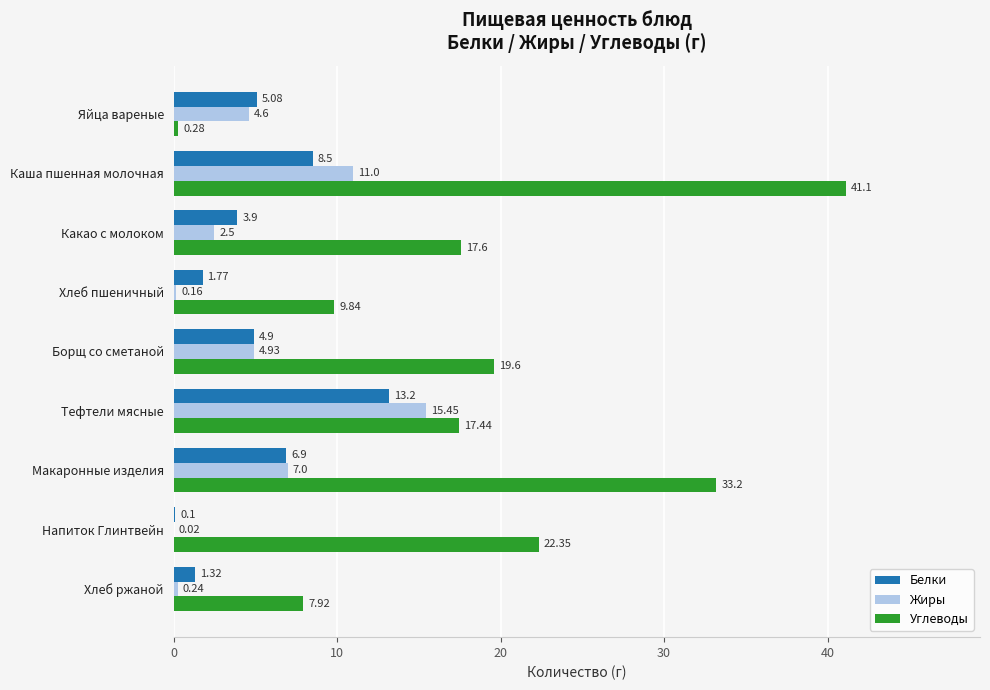

What are all the series names shown in the legend?

Белки, Жиры, Углеводы